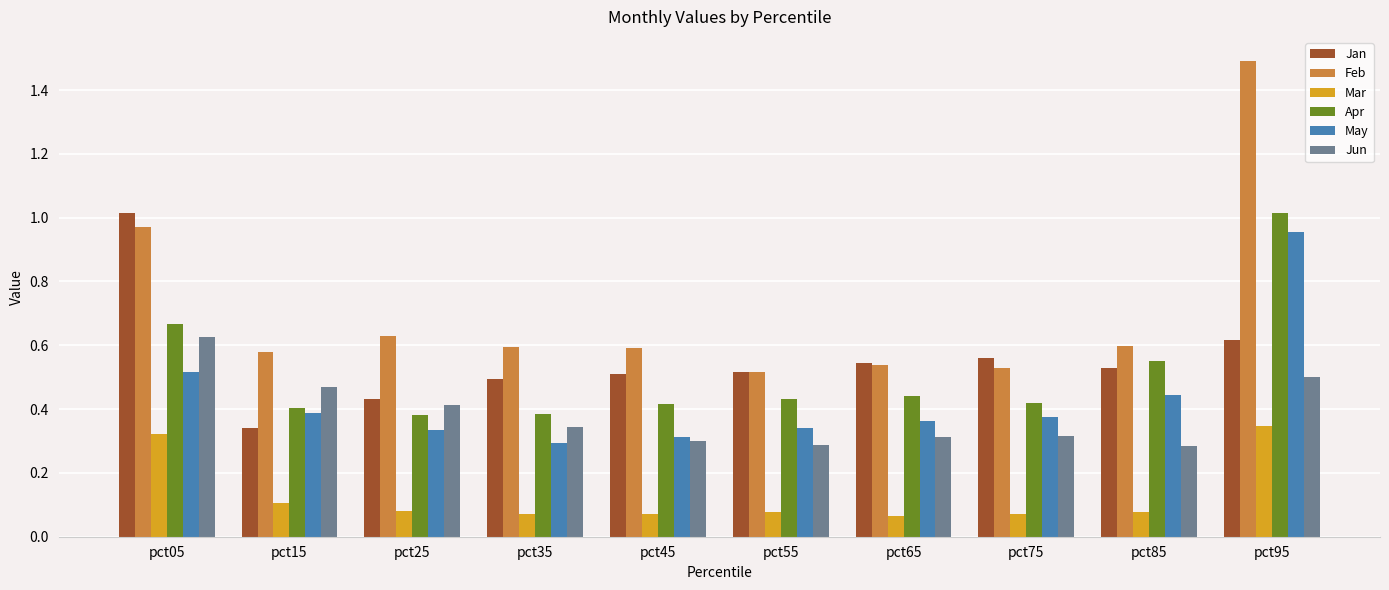

How many bars are there in total?

60